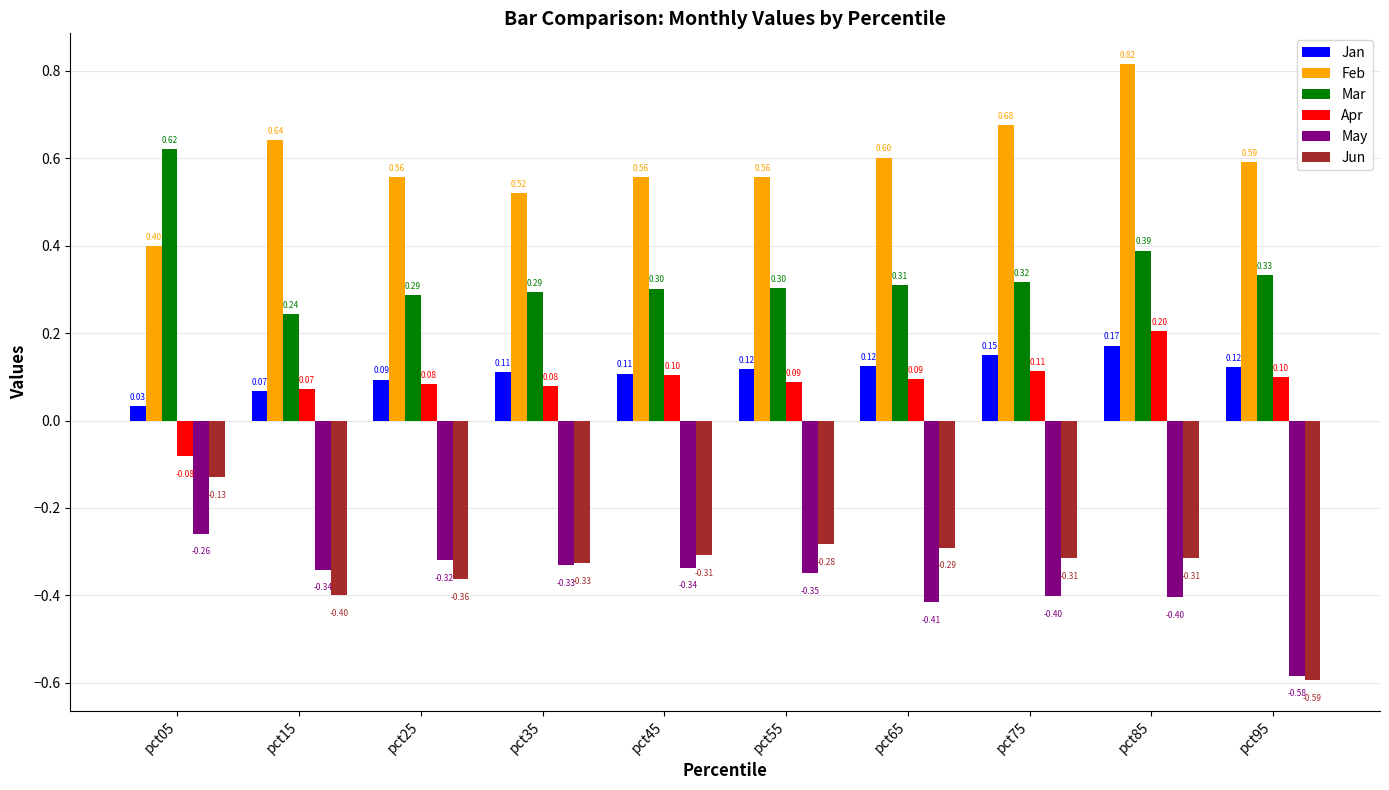

Which series has the largest range (max minus min)?

Jun